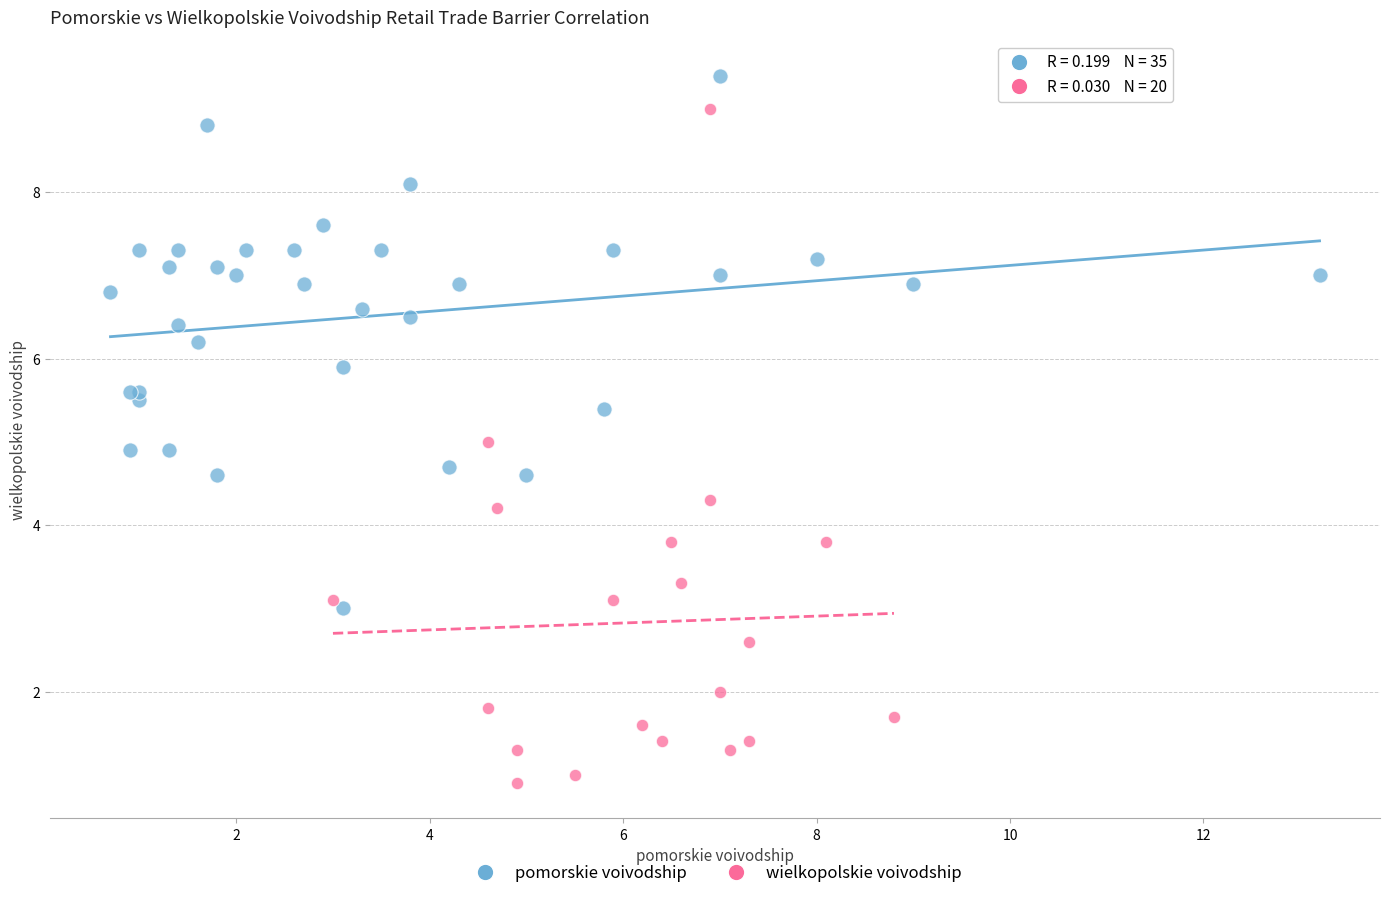

Which series has the widest spread of Y values?

wielkopolskie voivodship